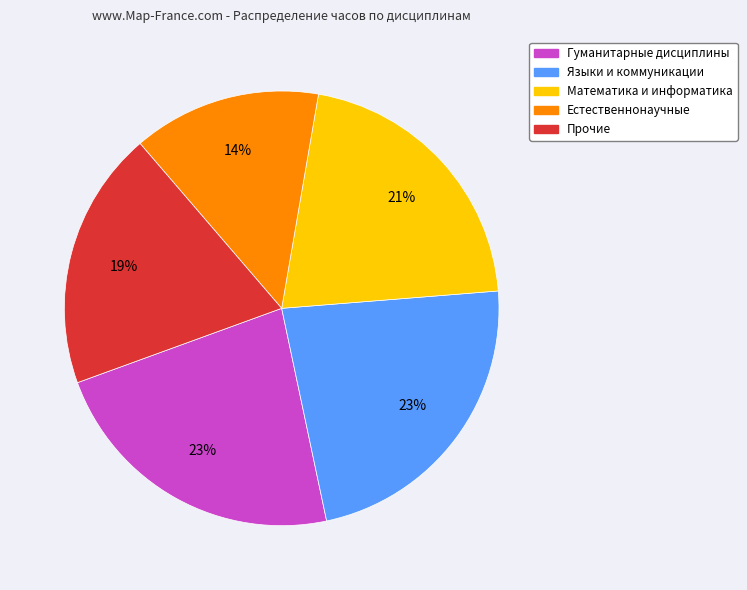

To the nearest percent, what is the difference between the largest and smallest slice percentages?

9%